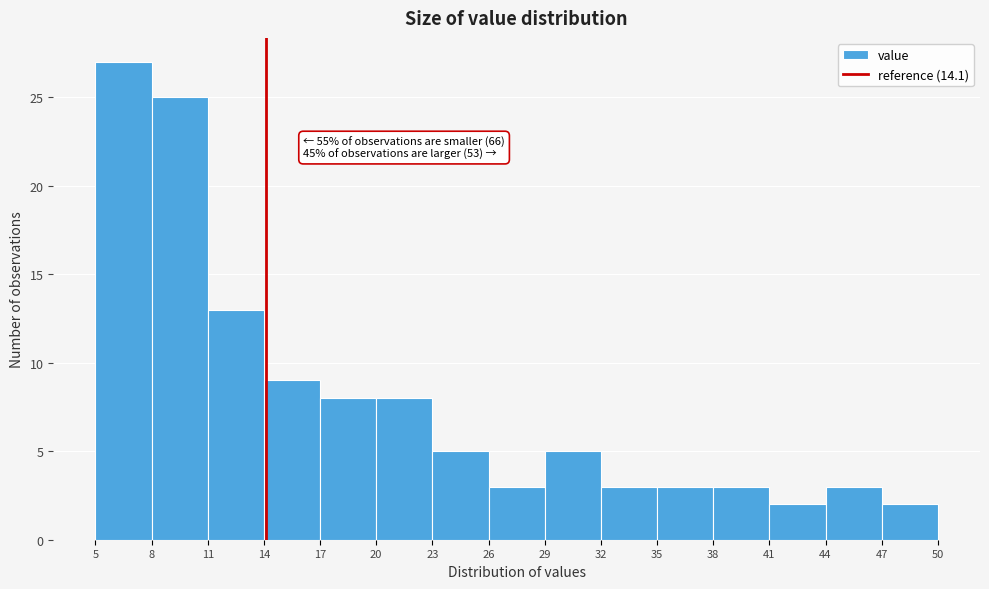

Over which range of the x-axis is the bar tallest?

5 to 8